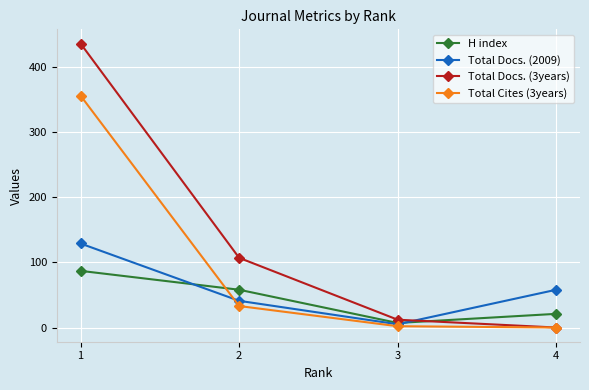

What are all the series names shown in the legend?

H index, Total Docs. (2009), Total Docs. (3years), Total Cites (3years)